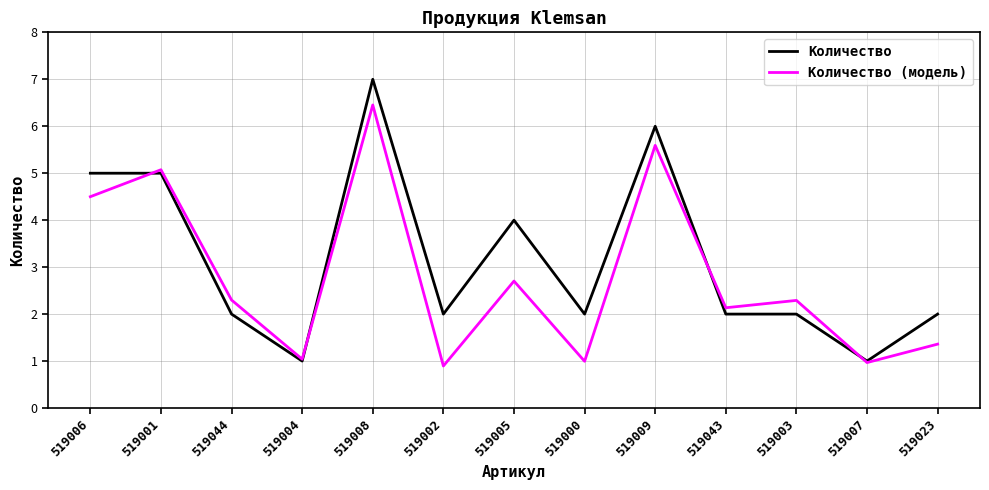

What are all the series names shown in the legend?

Количество, Количество (модель)